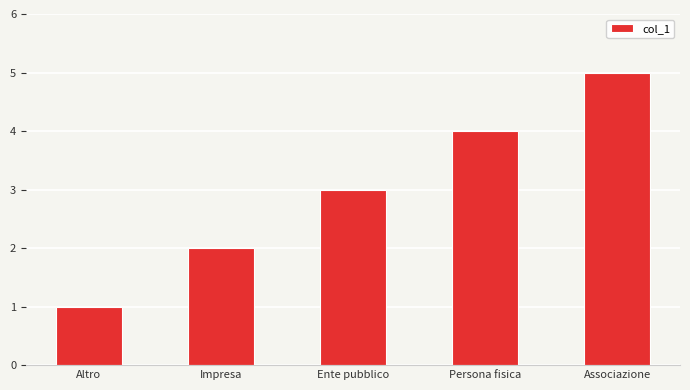

At which label is the value closest to 3?

Ente pubblico